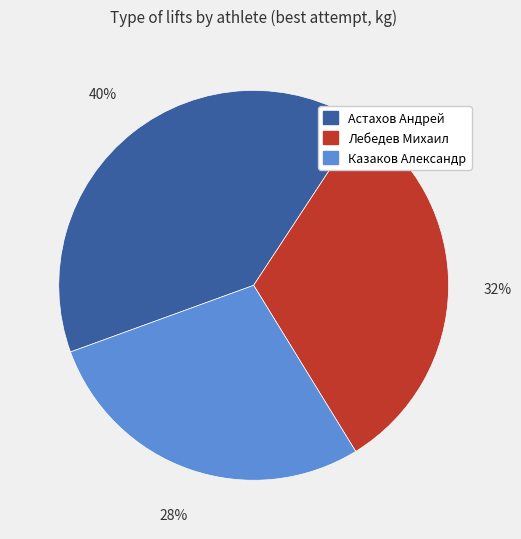

Does Лебедев Михаил represent more than half of the total?

No